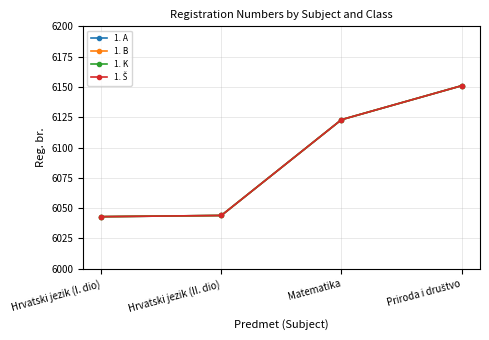

At which label does 1. A first exceed 6123?

Priroda i društvo